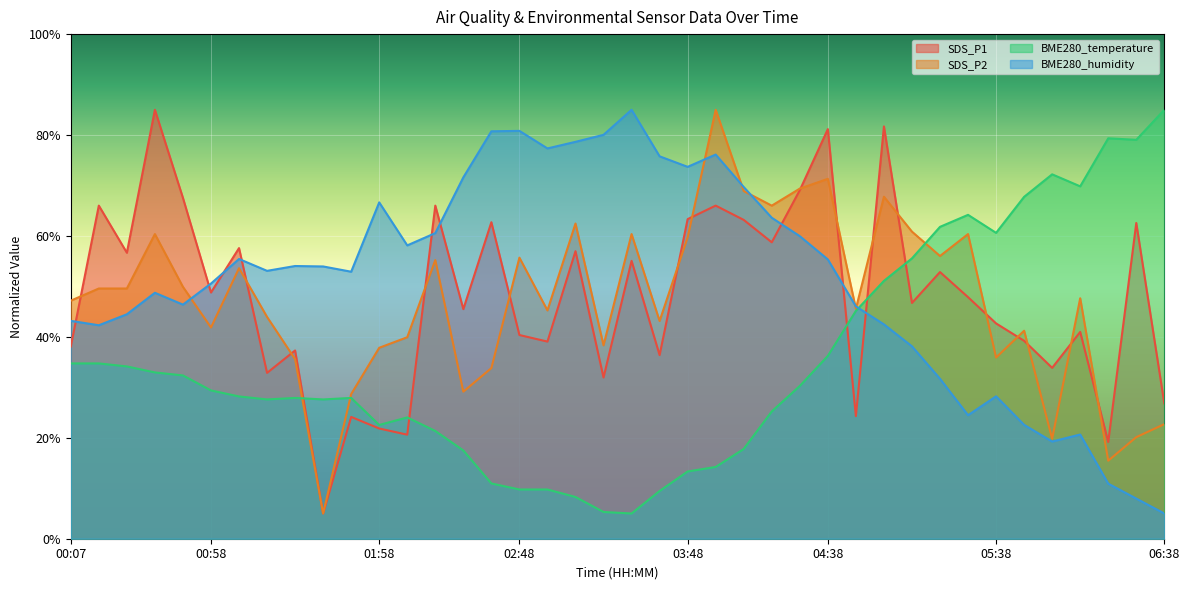

What is the difference between the second highest and minimum values in the BME280_humidity series?

75.8